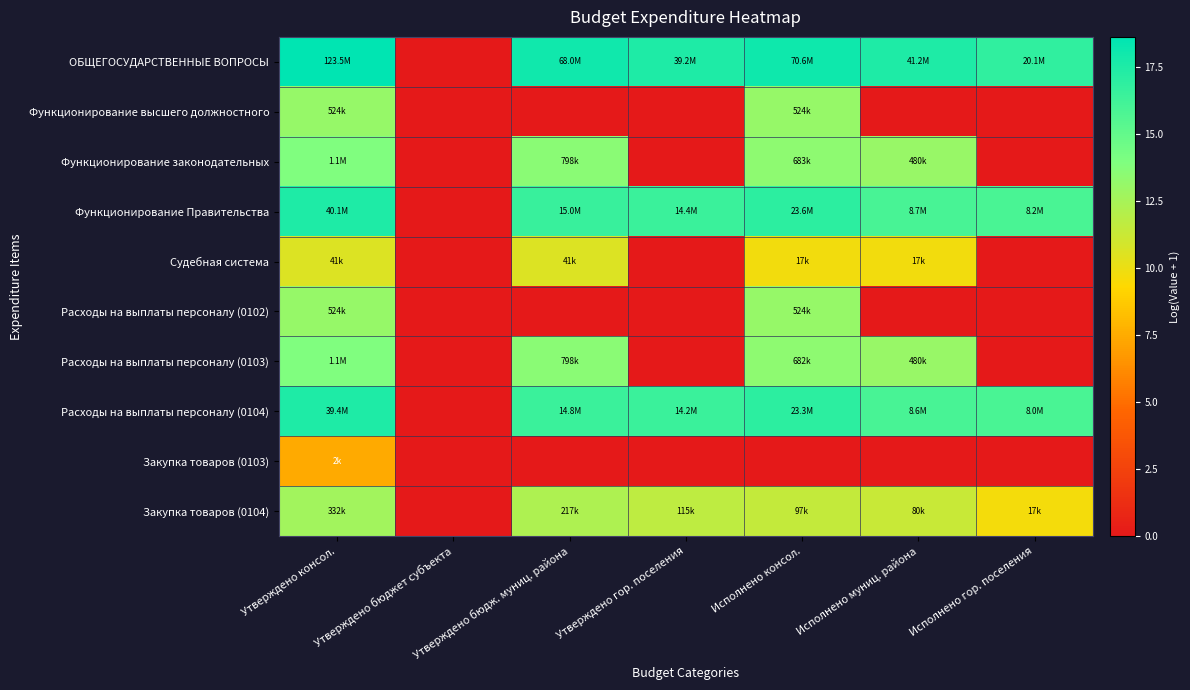

Reading left to right, transcribe all the data shown in this chart.

ОБЩЕГОСУДАРСТВЕННЫЕ ВОПРОСЫ: Утверждено консол.=18.6	Утверждено бюджет субъекта=0.0	Утверждено бюдж. муниц. района=18.0	Утверждено гор. поселения=17.5	Исполнено консол.=18.1	Исполнено муниц. района=17.5	Исполнено гор. поселения=16.8
Функционирование высшего должностного: Утверждено консол.=13.2	Утверждено бюджет субъекта=0.0	Утверждено бюдж. муниц. района=0.0	Утверждено гор. поселения=0.0	Исполнено консол.=13.2	Исполнено муниц. района=0.0	Исполнено гор. поселения=0.0
Функционирование законодательных: Утверждено консол.=13.9	Утверждено бюджет субъекта=0.0	Утверждено бюдж. муниц. района=13.6	Утверждено гор. поселения=0.0	Исполнено консол.=13.4	Исполнено муниц. района=13.1	Исполнено гор. поселения=0.0
Функционирование Правительства: Утверждено консол.=17.5	Утверждено бюджет субъекта=0.0	Утверждено бюдж. муниц. района=16.5	Утверждено гор. поселения=16.5	Исполнено консол.=17.0	Исполнено муниц. района=16.0	Исполнено гор. поселения=15.9
Судебная система: Утверждено консол.=10.6	Утверждено бюджет субъекта=0.0	Утверждено бюдж. муниц. района=10.6	Утверждено гор. поселения=0.0	Исполнено консол.=9.8	Исполнено муниц. района=9.8	Исполнено гор. поселения=0.0
Расходы на выплаты персоналу (0102): Утверждено консол.=13.2	Утверждено бюджет субъекта=0.0	Утверждено бюдж. муниц. района=0.0	Утверждено гор. поселения=0.0	Исполнено консол.=13.2	Исполнено муниц. района=0.0	Исполнено гор. поселения=0.0
Расходы на выплаты персоналу (0103): Утверждено консол.=13.9	Утверждено бюджет субъекта=0.0	Утверждено бюдж. муниц. района=13.6	Утверждено гор. поселения=0.0	Исполнено консол.=13.4	Исполнено муниц. района=13.1	Исполнено гор. поселения=0.0
Расходы на выплаты персоналу (0104): Утверждено консол.=17.5	Утверждено бюджет субъекта=0.0	Утверждено бюдж. муниц. района=16.5	Утверждено гор. поселения=16.5	Исполнено консол.=17.0	Исполнено муниц. района=16.0	Исполнено гор. поселения=15.9
Закупка товаров (0103): Утверждено консол.=7.4	Утверждено бюджет субъекта=0.0	Утверждено бюдж. муниц. района=0.0	Утверждено гор. поселения=0.0	Исполнено консол.=0.0	Исполнено муниц. района=0.0	Исполнено гор. поселения=0.0
Закупка товаров (0104): Утверждено консол.=12.7	Утверждено бюджет субъекта=0.0	Утверждено бюдж. муниц. района=12.3	Утверждено гор. поселения=11.7	Исполнено консол.=11.5	Исполнено муниц. района=11.3	Исполнено гор. поселения=9.7